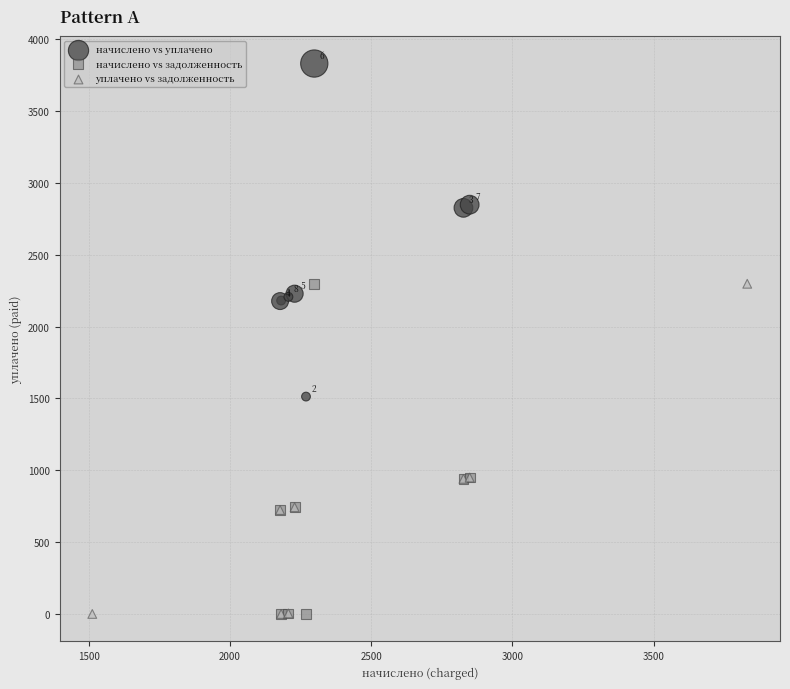

What are all the series names shown in the legend?

начислено vs уплачено, начислено vs задолженность, уплачено vs задолженность